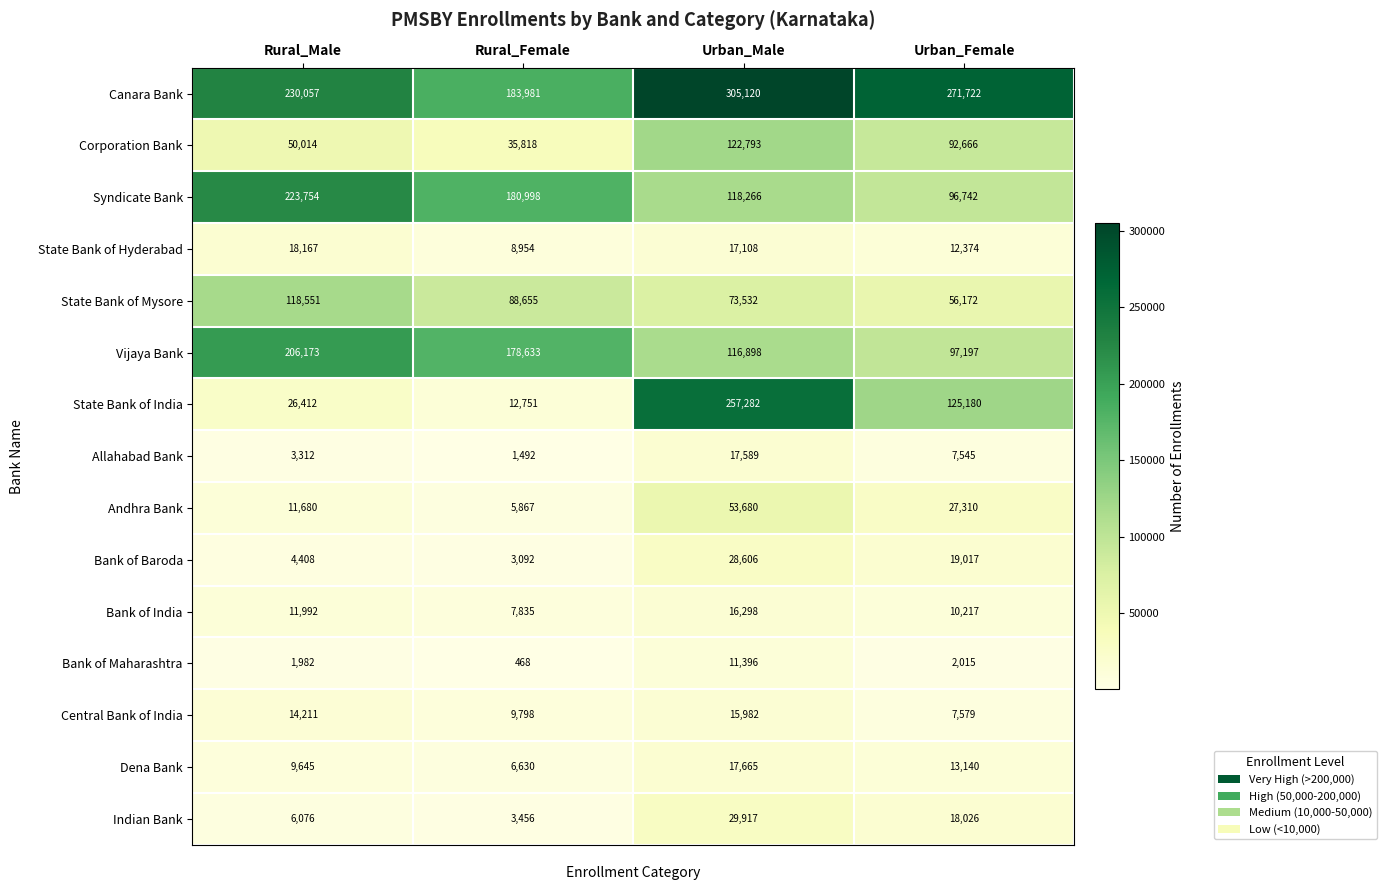

What is the difference between the Andhra Bank values at Rural_Female and Rural_Male?

5813